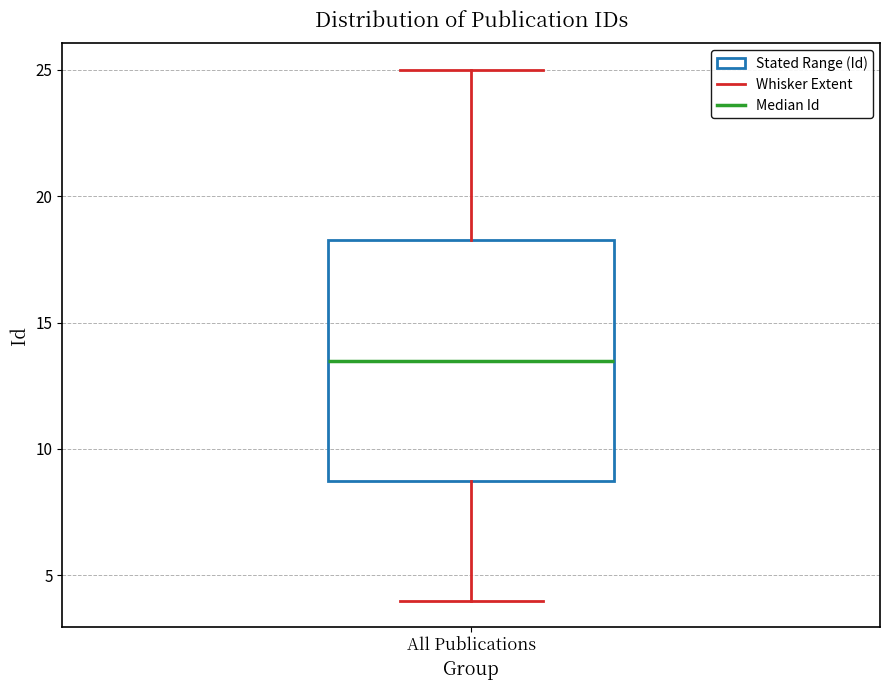

Where does the lower whisker of the box for All Publications end on the y-axis? The values are not printed on the chart, so give them approximately, as read against the axis.

4.0